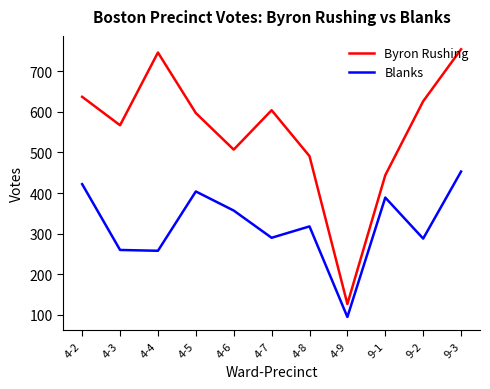

What is the difference between the highest and lowest values at 4-3?

307